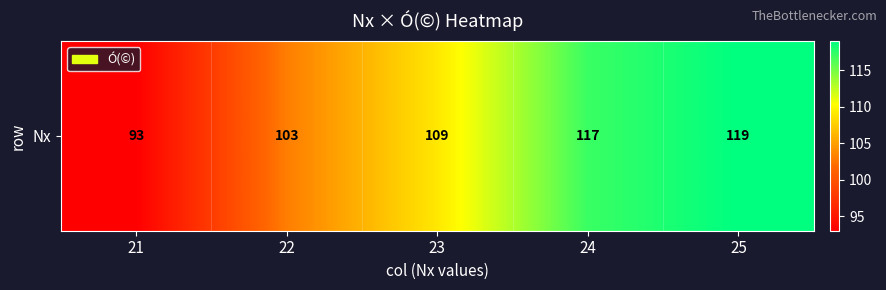

Reading left to right, what are all the values shown in this chart?

21=93	22=103	23=109	24=117	25=119